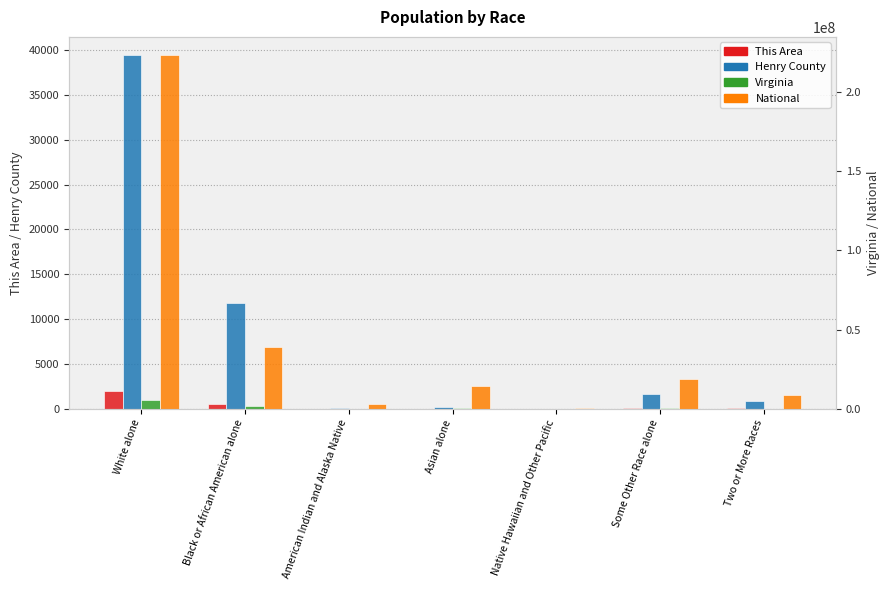

How many values in the National series exceed 14674252?

3